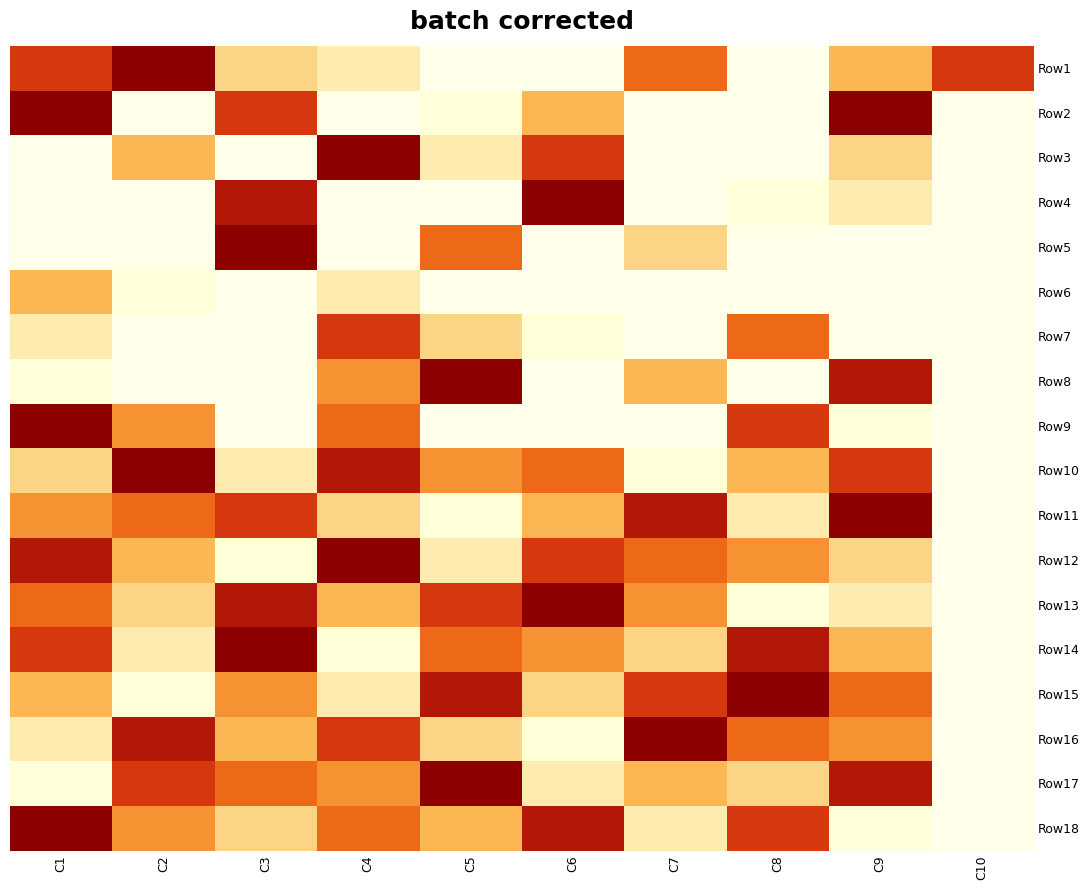

How many values in Row10 are above zero?

9